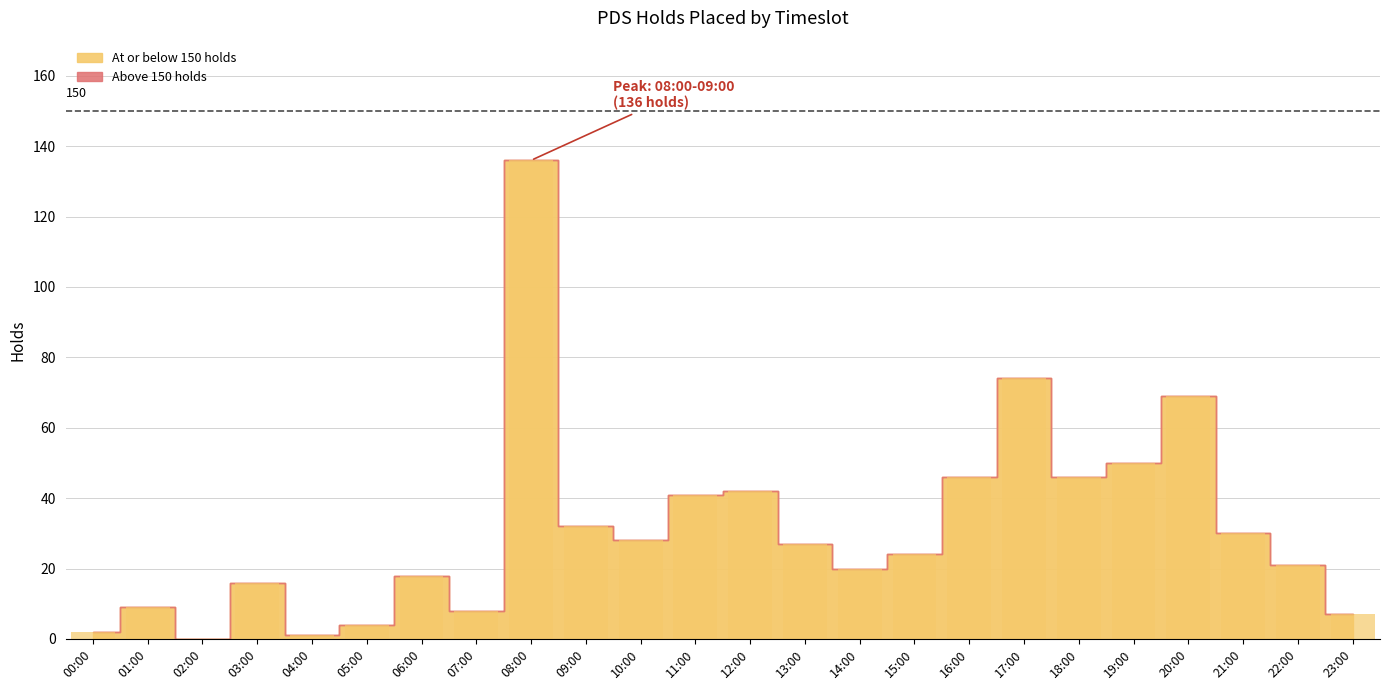

What is the greatest value displayed?

136